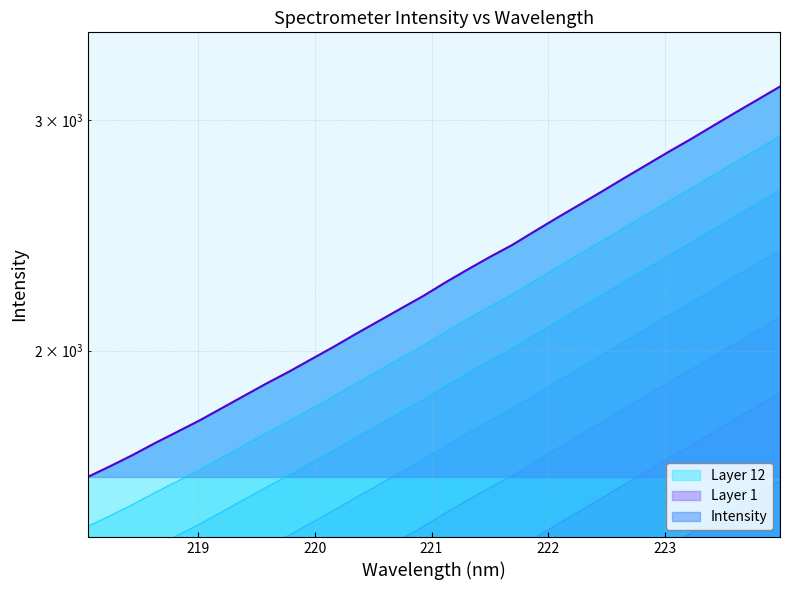

What position from the left is 221.8812?

21